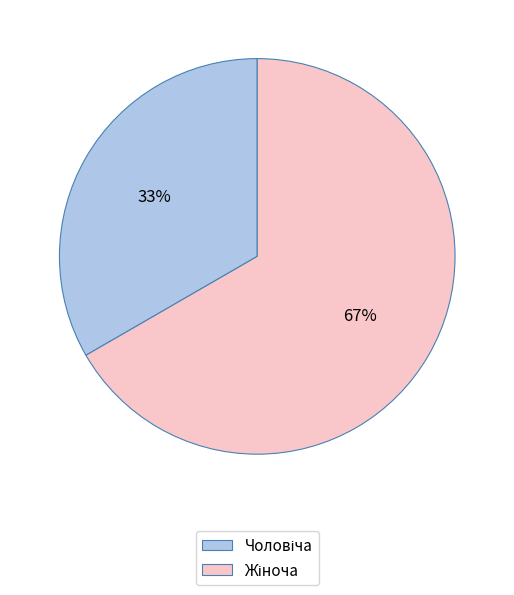

Is there a majority slice in this chart?

Yes